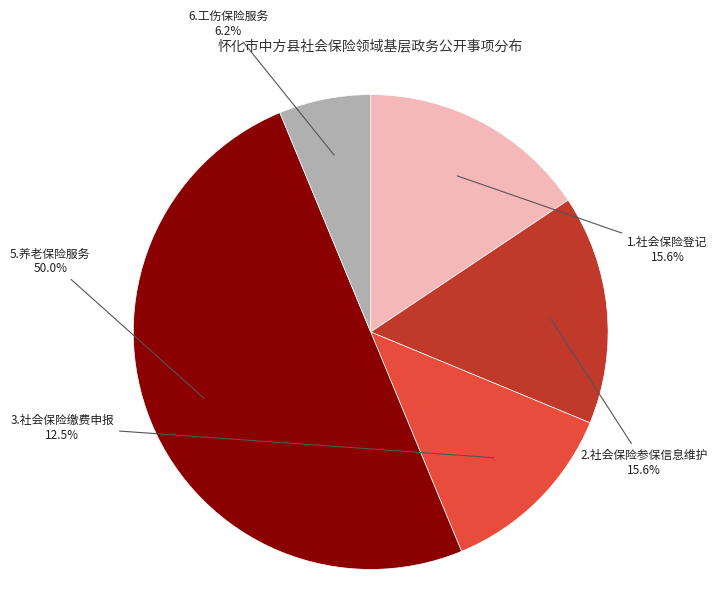

True or false: 5.养老保险服务 accounts for 45% of the total.

False